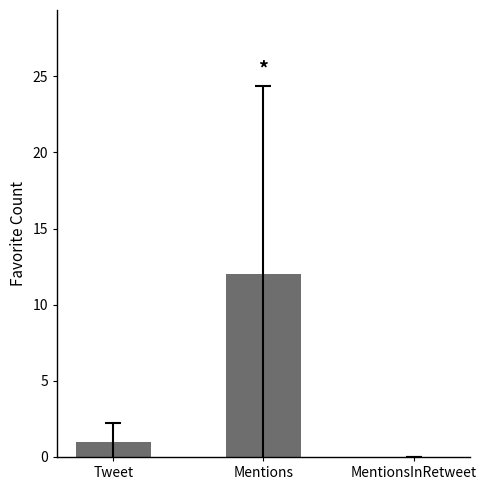

The chart shows a value of 20 at Mentions. True or false?

False